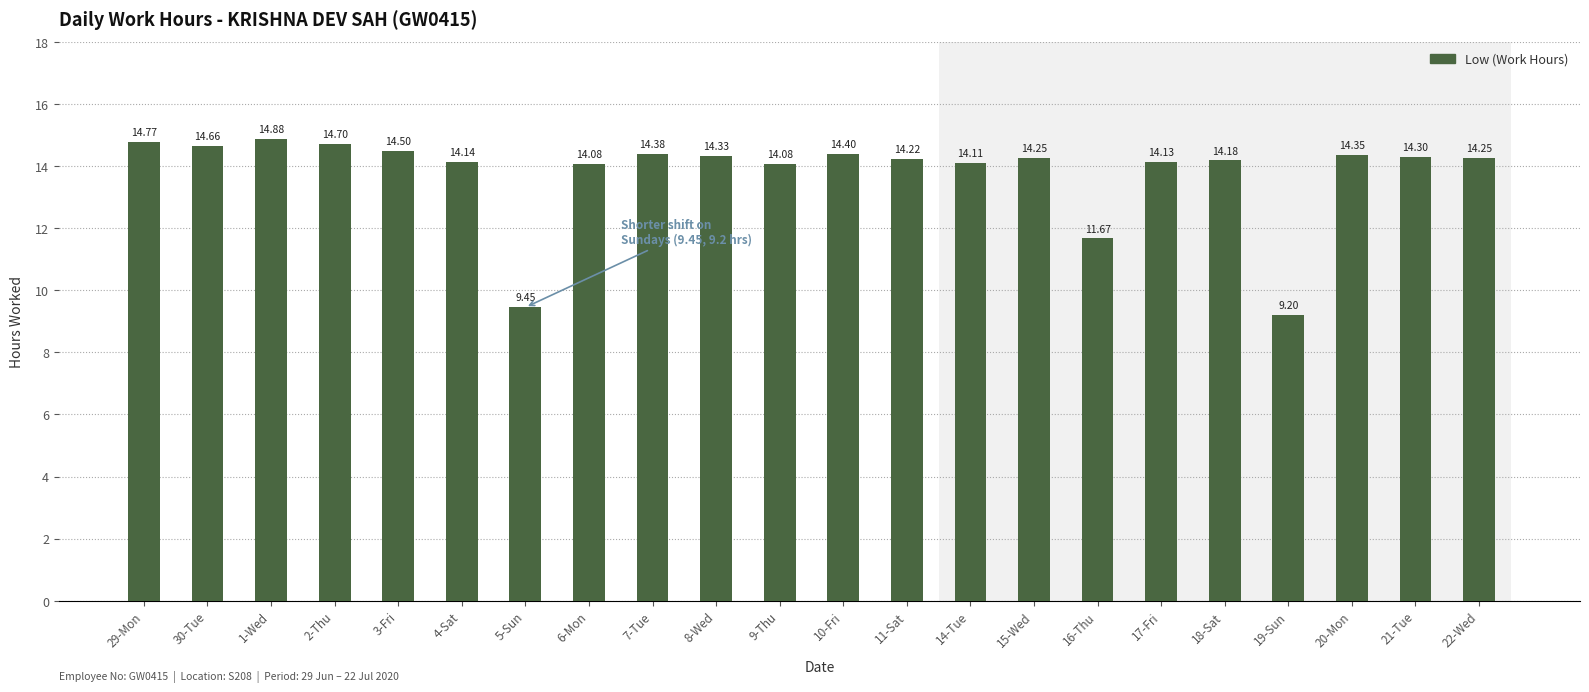

What is the difference between the maximum and minimum values?

5.7